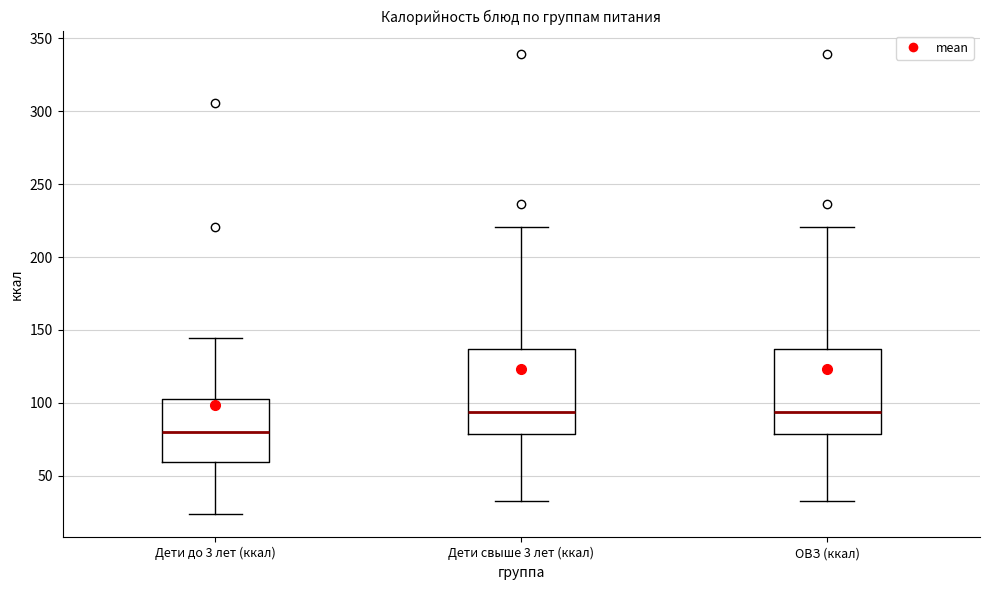

Which box has the lowest median line?

Дети до 3 лет (ккал)